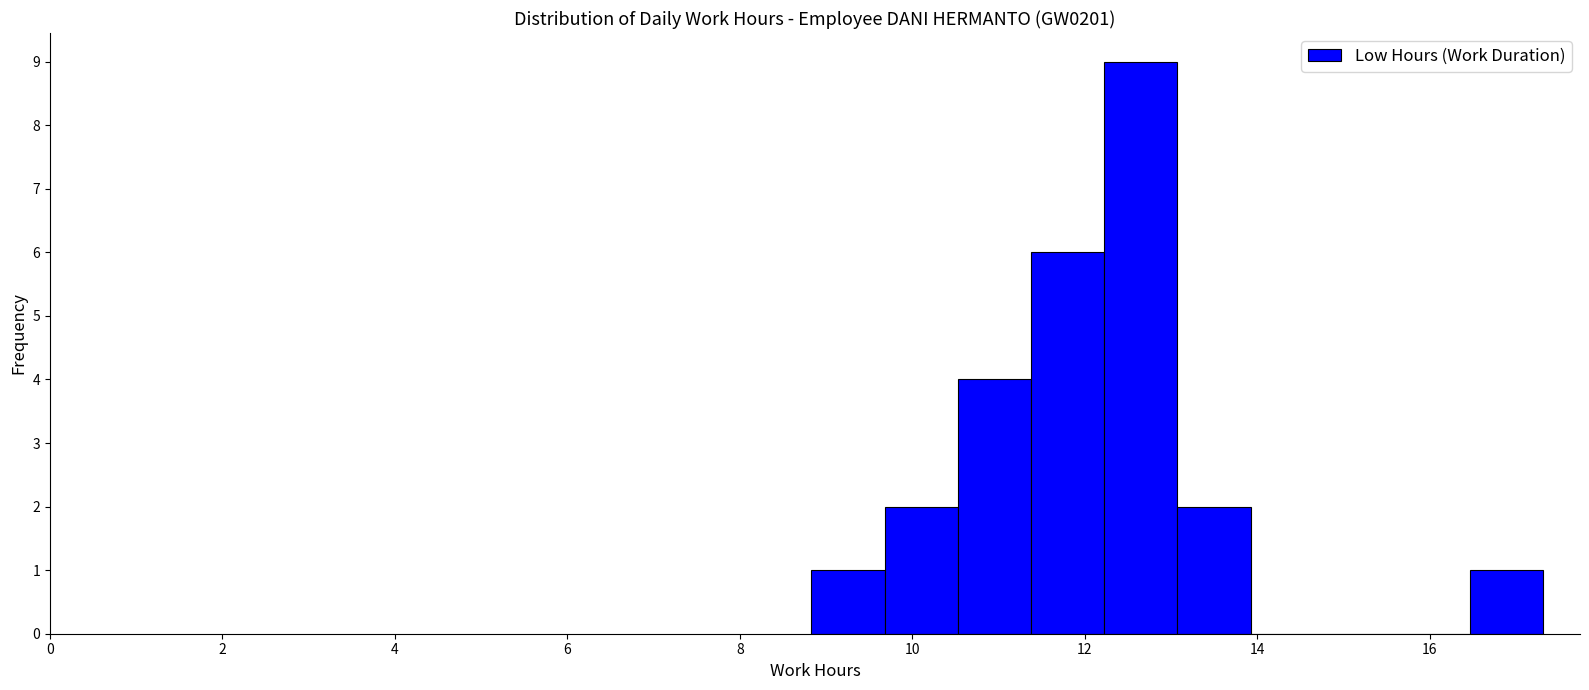

How tall is the bar that spans 16.4 to 17.4 on the x-axis? Neither the bar edges nor the heights are printed on the chart, so give them approximately, as read against the axes.

1